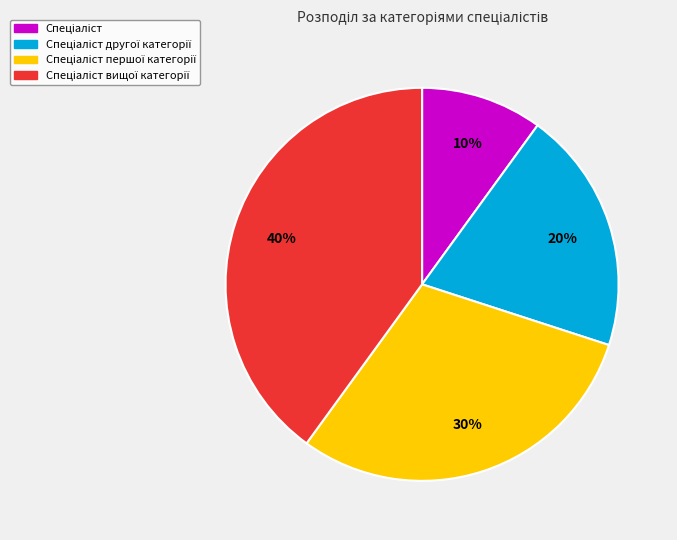

To the nearest percent, what is the average slice percentage?

25%